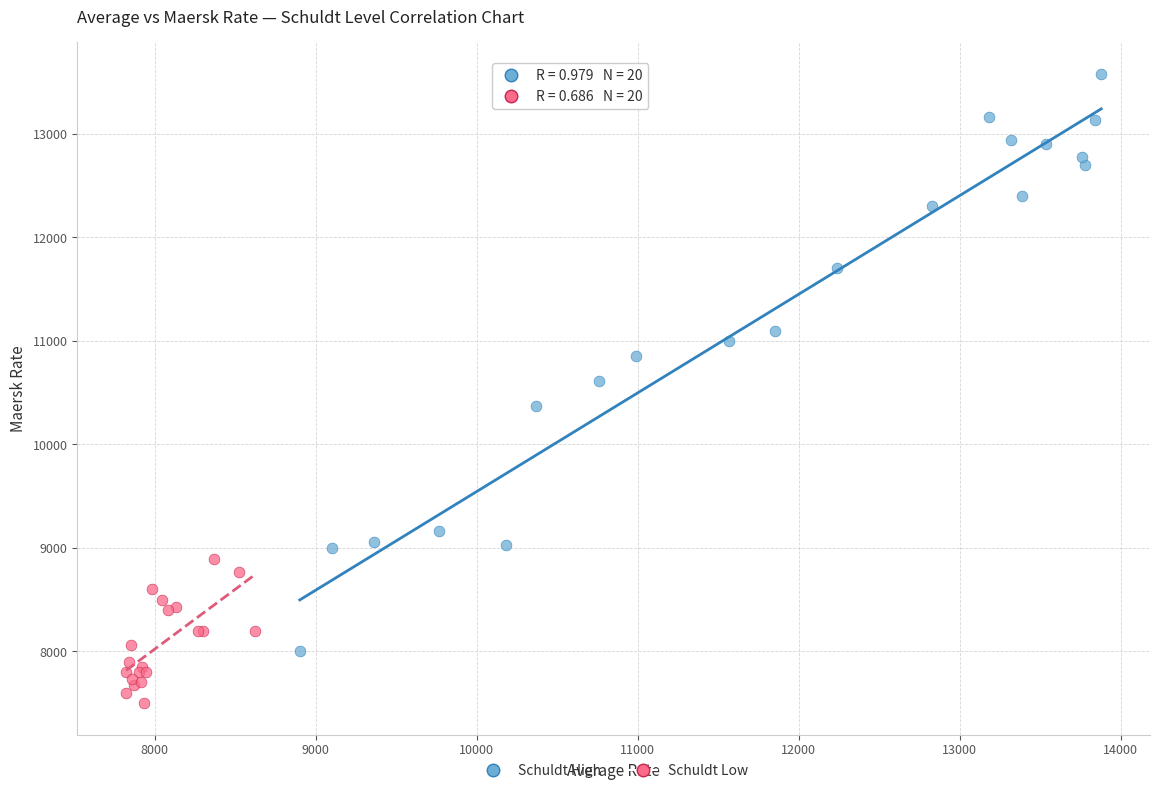

Which series has the largest Y range (max minus min)?

Schuldt High